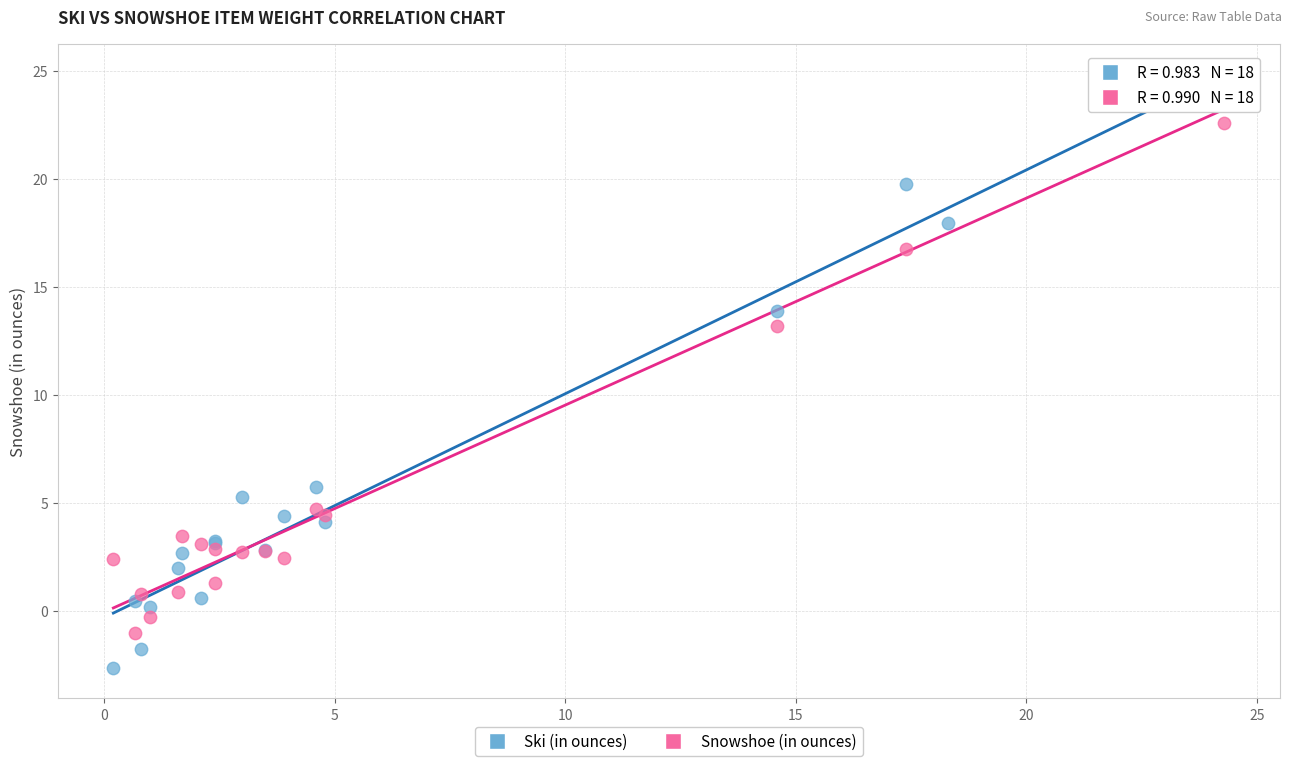

Which series has the largest Y range (max minus min)?

Ski (in ounces)